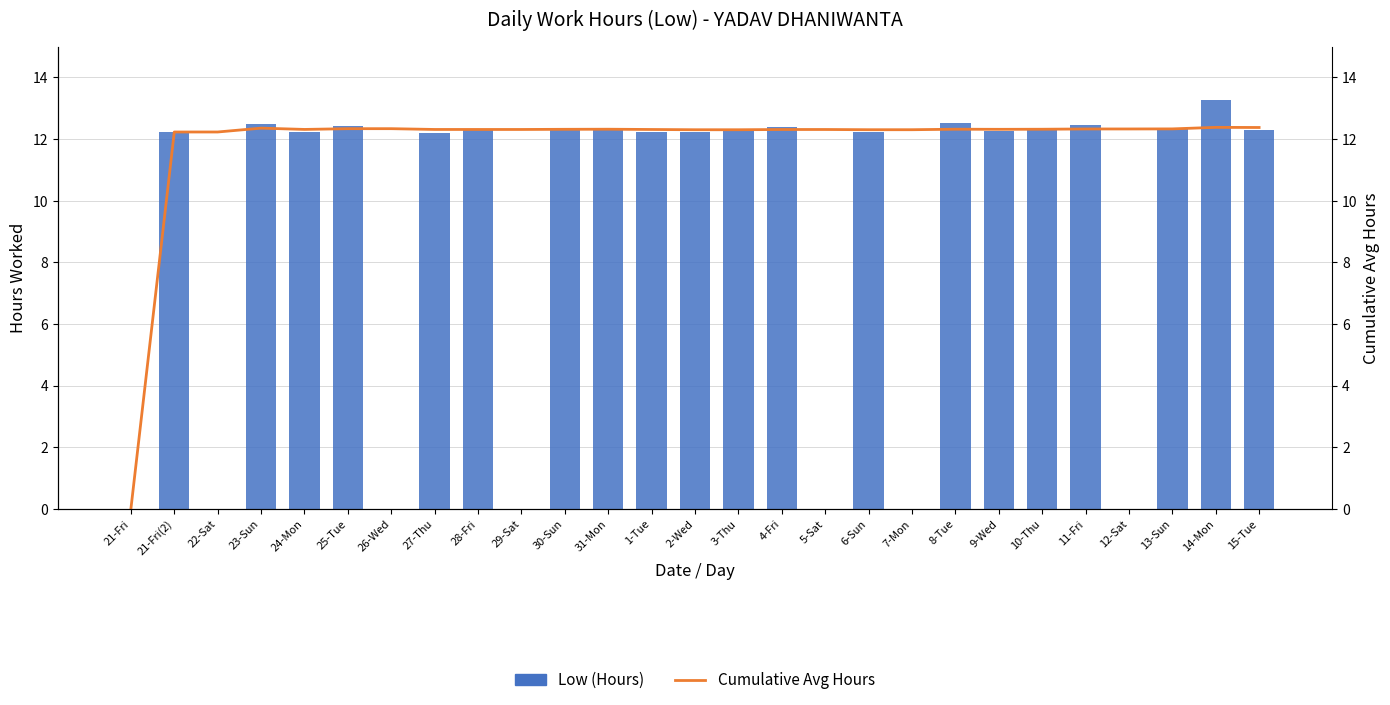

Reading left to right, transcribe all the data shown in this chart.

Low (Hours): 21-Fri=0.0	21-Fri(2)=12.2	22-Sat=0.0	23-Sun=12.5	24-Mon=12.2	25-Tue=12.4	26-Wed=0.0	27-Thu=12.2	28-Fri=12.3	29-Sat=0.0	30-Sun=12.3	31-Mon=12.3	1-Tue=12.2	2-Wed=12.2	3-Thu=12.3	4-Fri=12.4	5-Sat=0.0	6-Sun=12.2	7-Mon=0.0	8-Tue=12.5	9-Wed=12.3	10-Thu=12.4	11-Fri=12.5	12-Sat=0.0	13-Sun=12.4	14-Mon=13.3	15-Tue=12.3
Cumulative Avg Hours: 21-Fri=0.0	21-Fri(2)=12.2	22-Sat=12.2	23-Sun=12.4	24-Mon=12.3	25-Tue=12.3	26-Wed=12.3	27-Thu=12.3	28-Fri=12.3	29-Sat=12.3	30-Sun=12.3	31-Mon=12.3	1-Tue=12.3	2-Wed=12.3	3-Thu=12.3	4-Fri=12.3	5-Sat=12.3	6-Sun=12.3	7-Mon=12.3	8-Tue=12.3	9-Wed=12.3	10-Thu=12.3	11-Fri=12.3	12-Sat=12.3	13-Sun=12.3	14-Mon=12.4	15-Tue=12.4